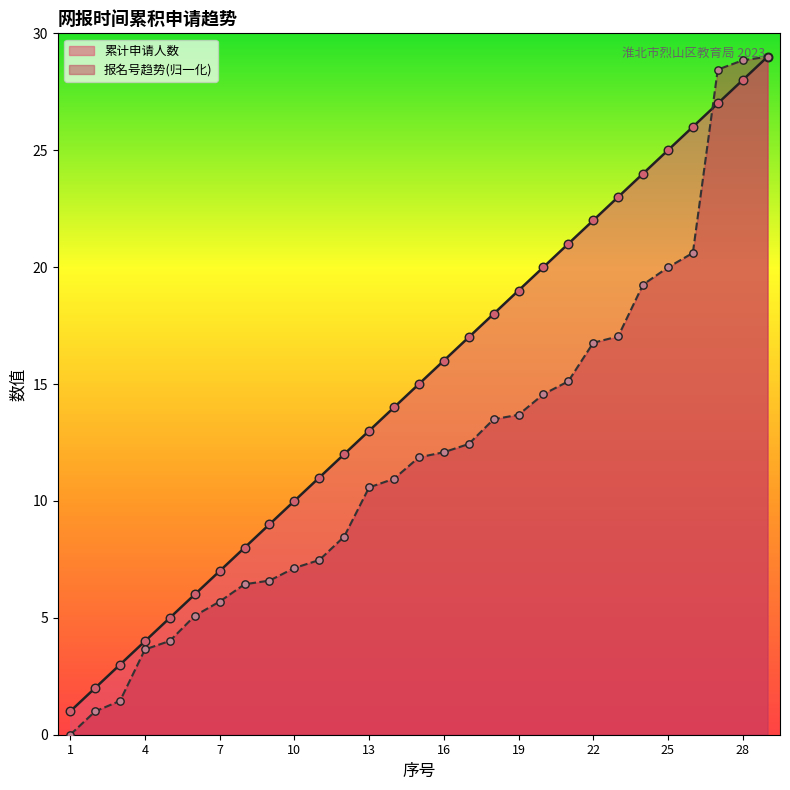

What are all the series names shown in the legend?

累计申请人数, 报名号趋势(归一化)